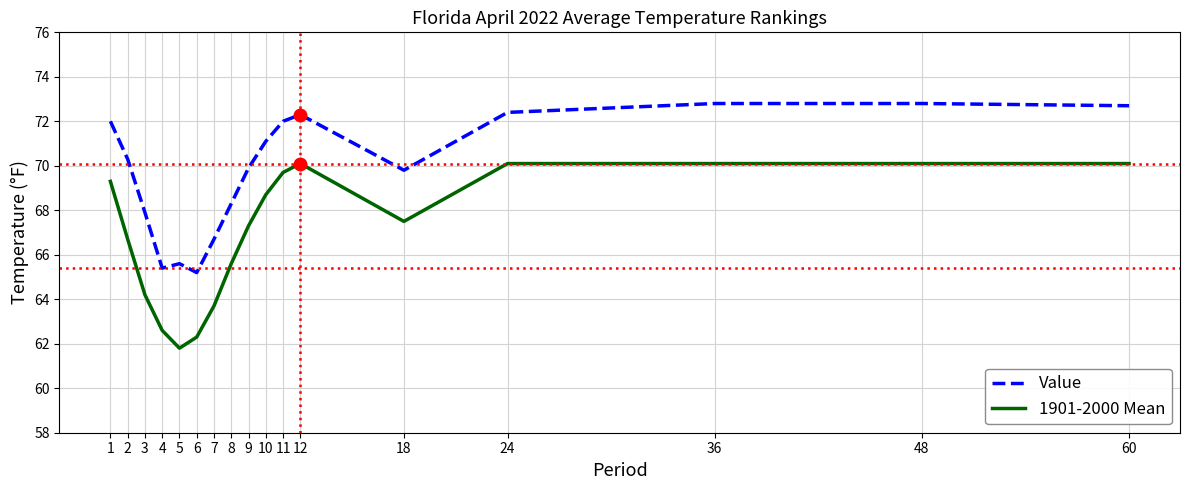

Which category has the lowest value in the 1901-2000 Mean series?

5